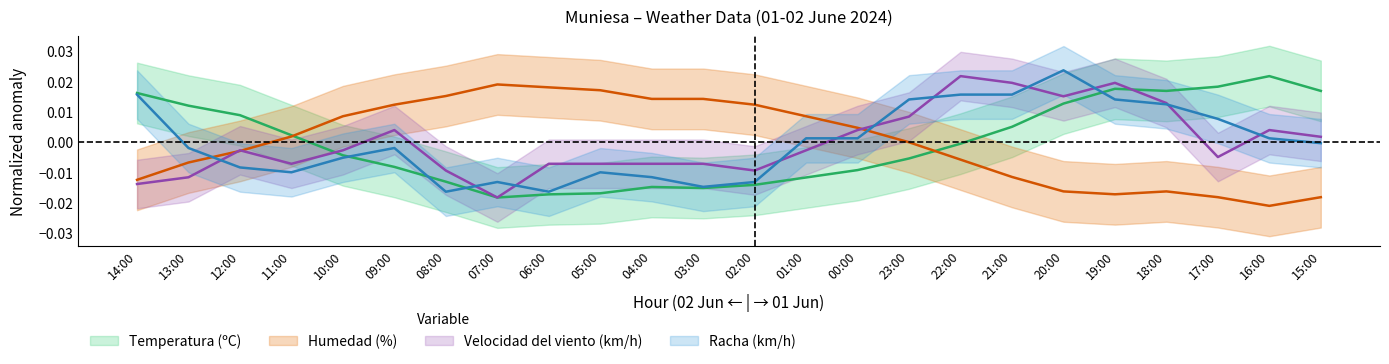

How many data points in Racha (km/h) are less than 0?

13